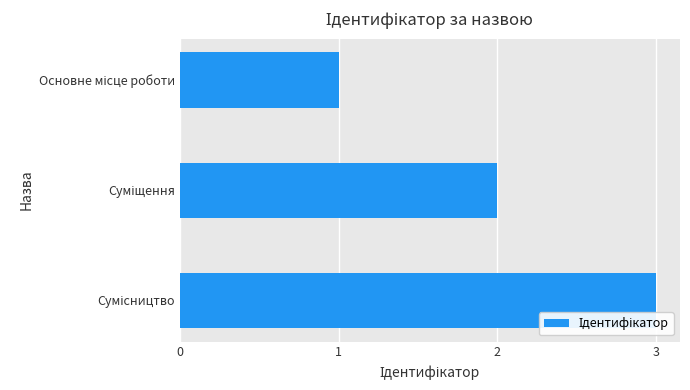

What is the sum of all values?

6